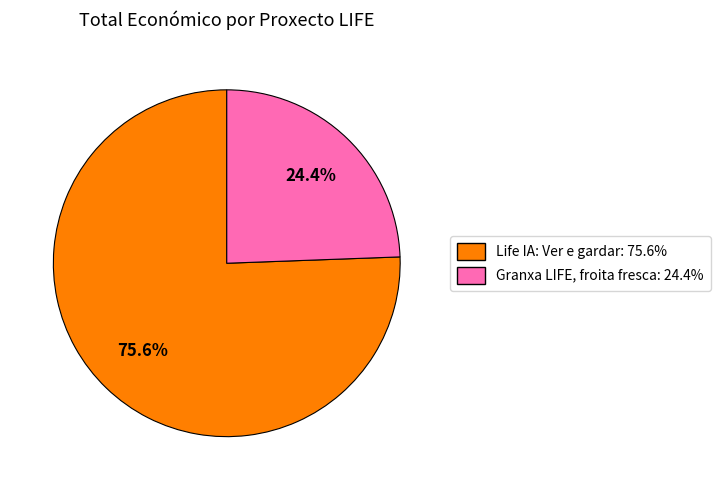

Does any single category account for the majority?

Yes